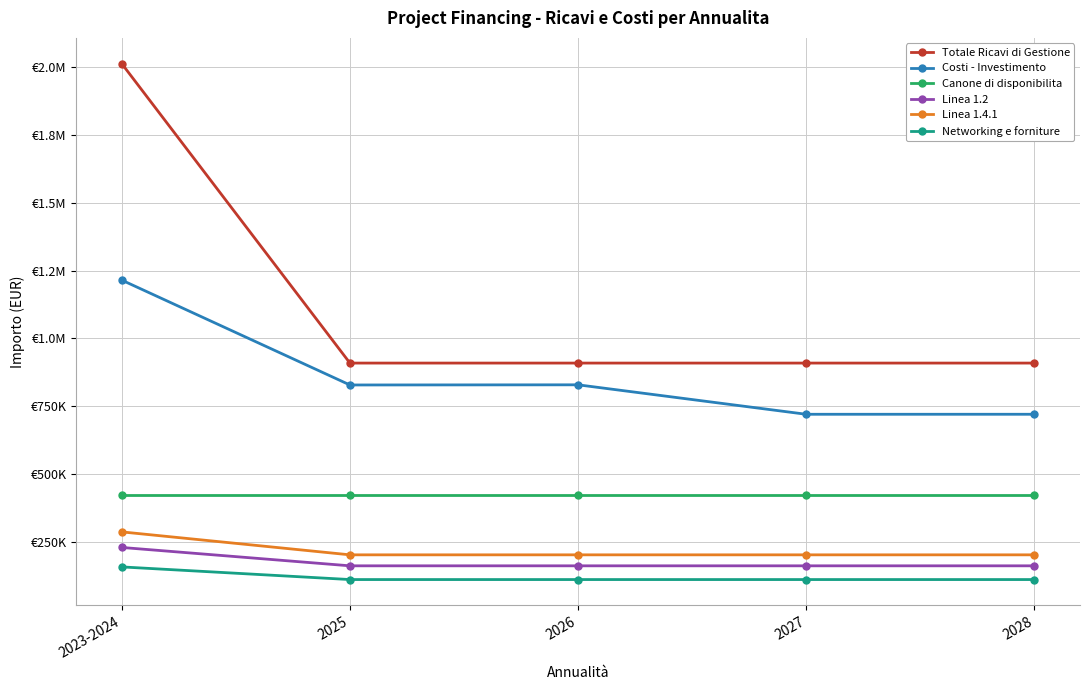

At which category is the sum across all series the highest?

2023-2024